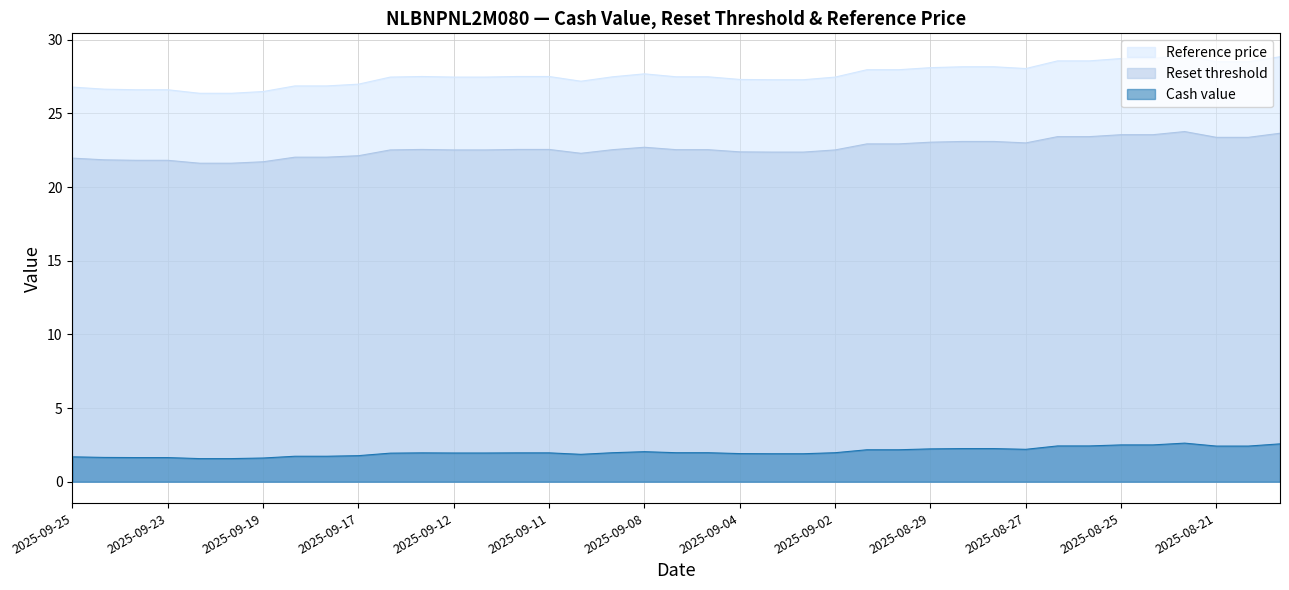

At how many categories does at least one series exceed 19?

39